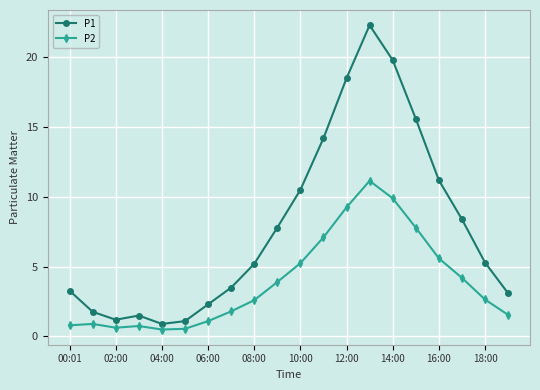

Does the chart display data point markers on the line(s)?

Yes